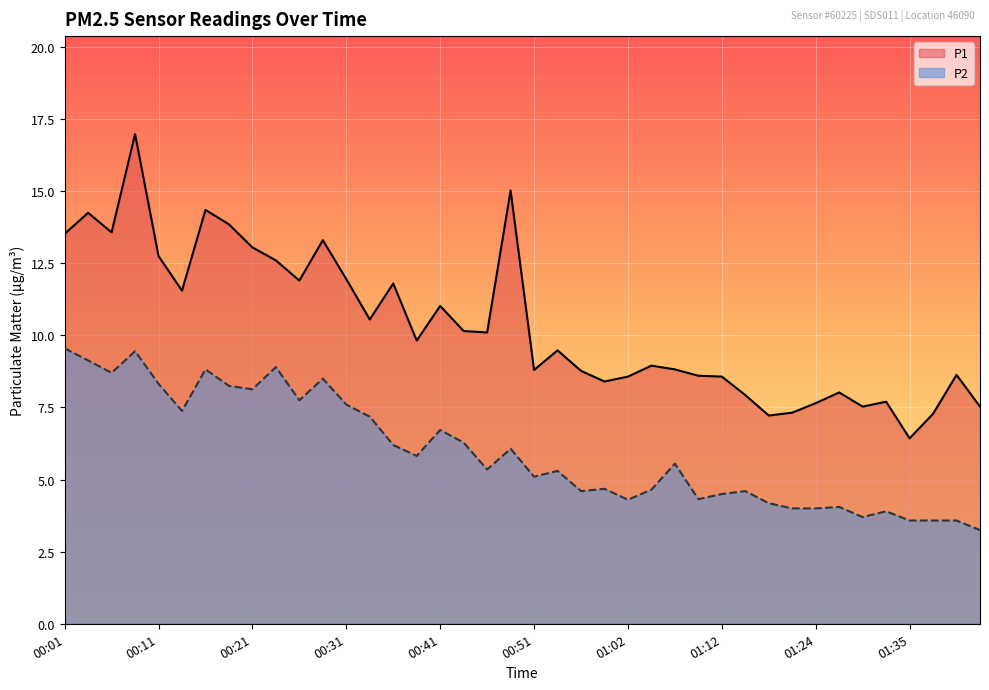

Between 01:14 and 00:36, which is larger?

00:36